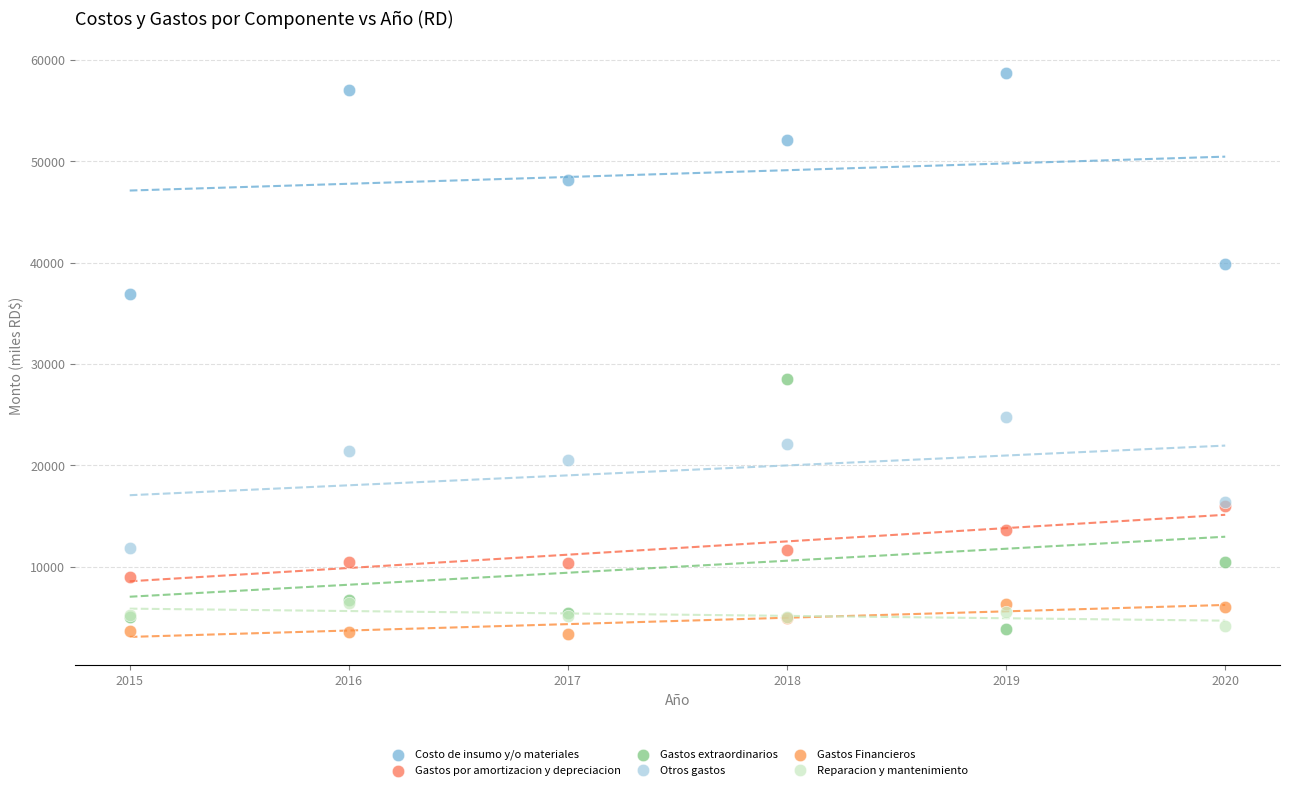

Which series has the widest spread of Y values?

Gastos extraordinarios